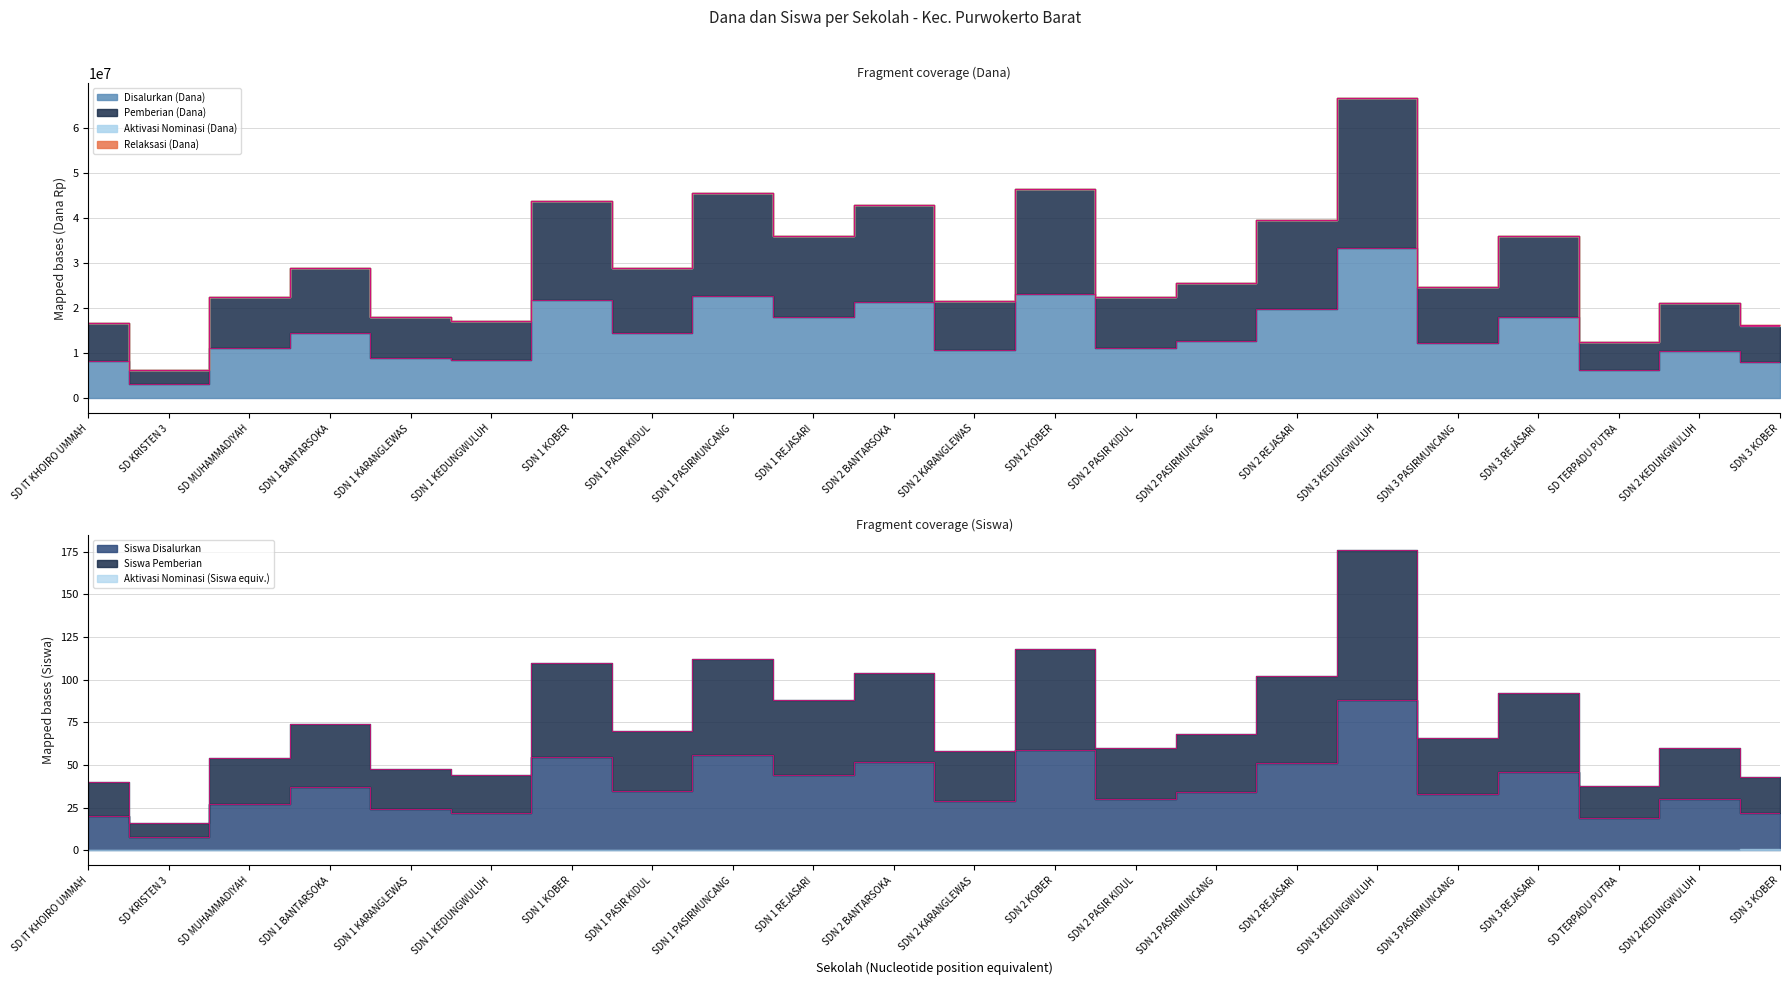

List the series in order of their peak value, lowest first.

Siswa Disalurkan, Siswa Pemberian, Disalurkan (Dana), Pemberian (Dana)